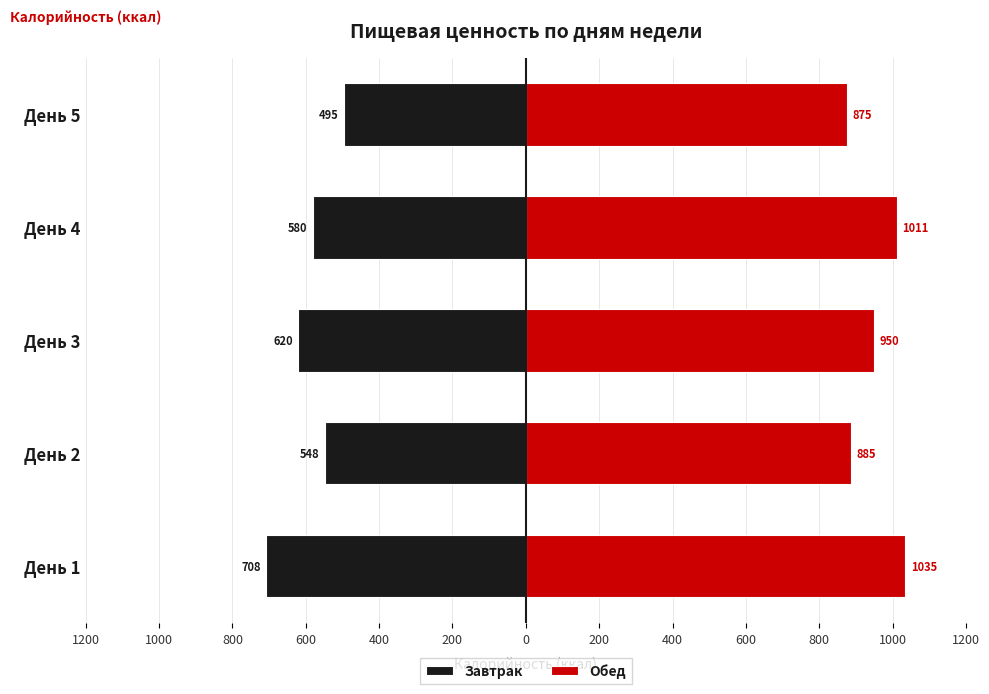

How many groups of bars are there?

5